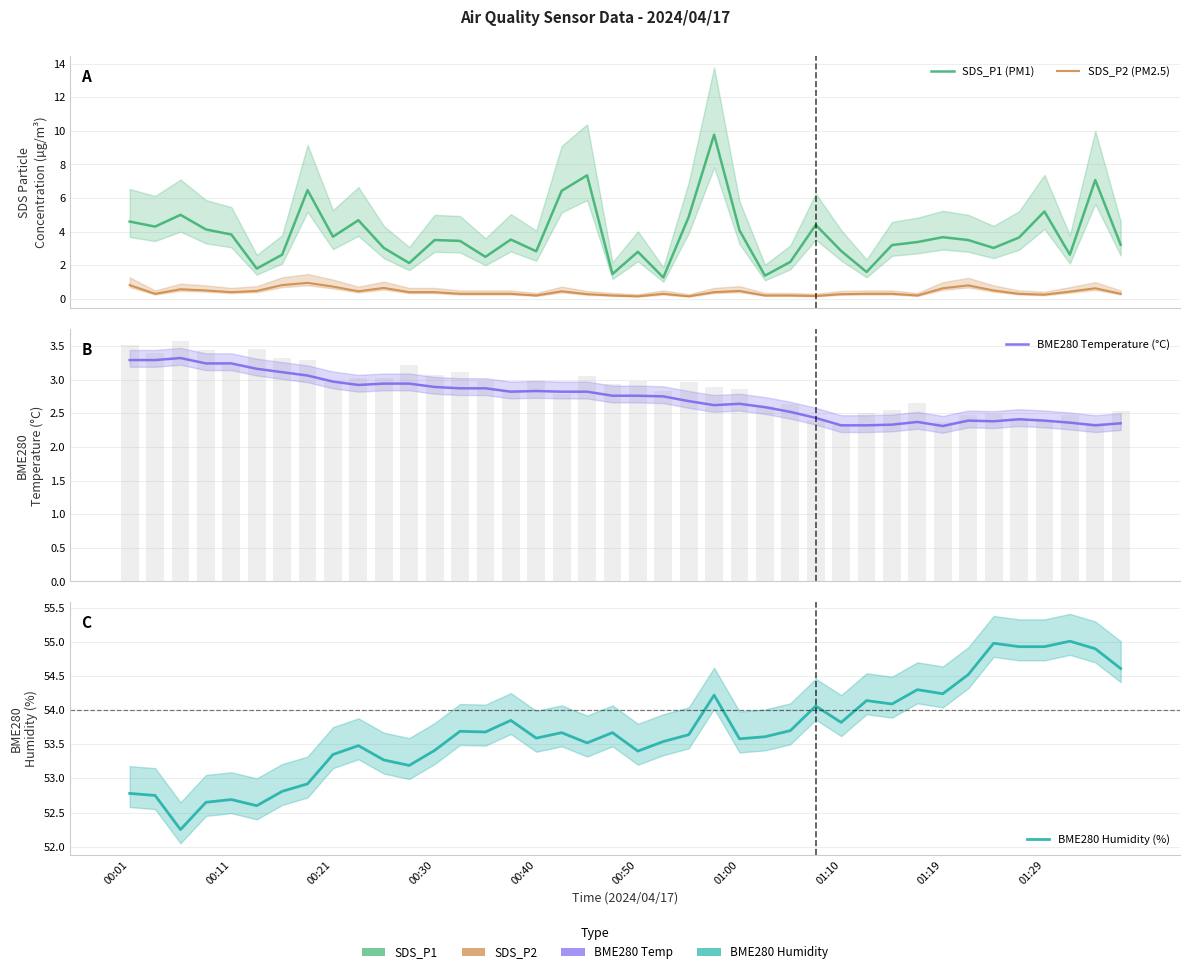

How many categories are shown in the chart?

40